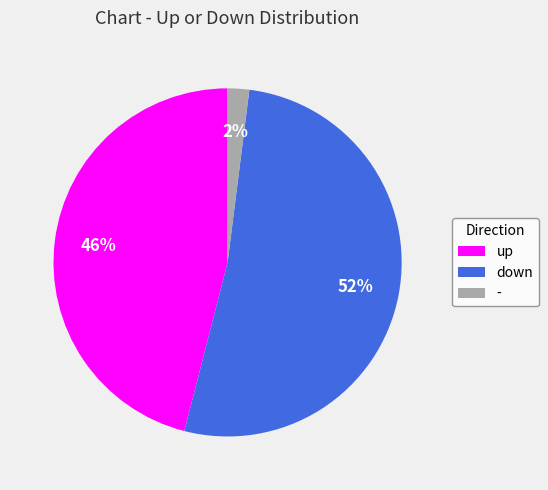

What is the largest slice in the pie chart?

down